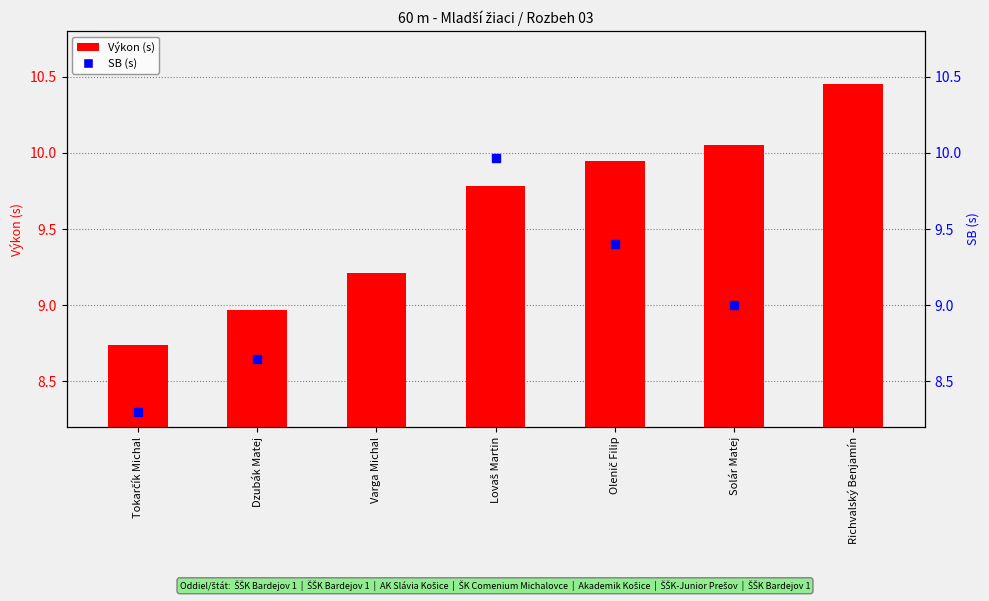

Which has a higher value, Olenič Filip or Lovaš Martin?

Olenič Filip